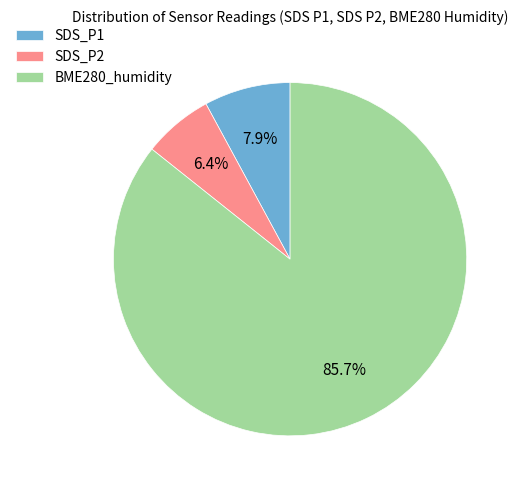

What is the smallest slice in the pie chart?

SDS_P2